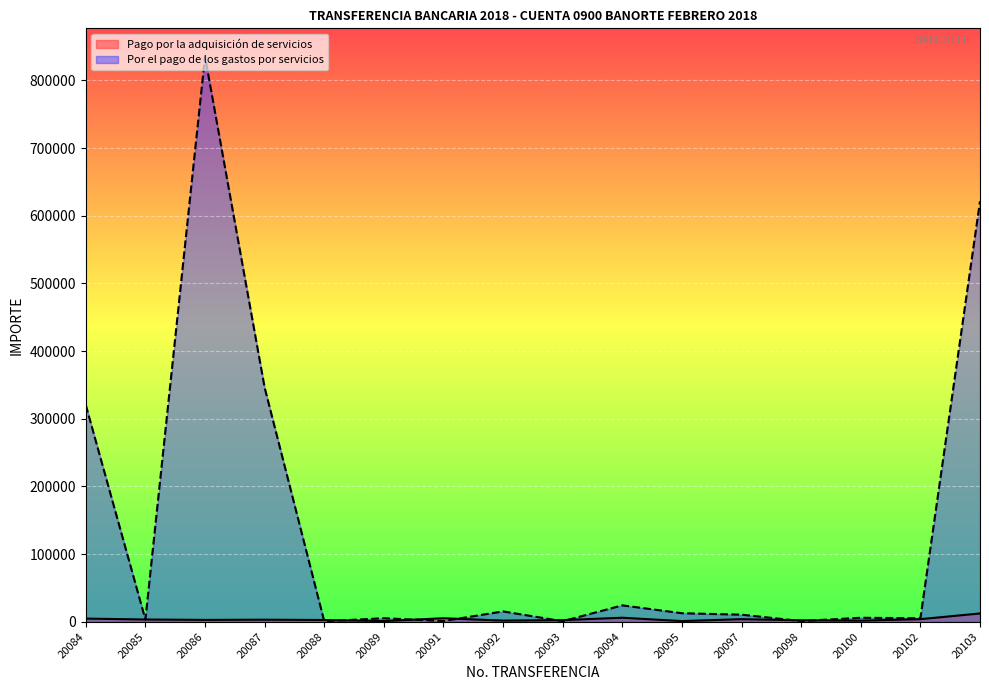

Where is Por el pago de los gastos por servicios nearest to the value 417986?

20087